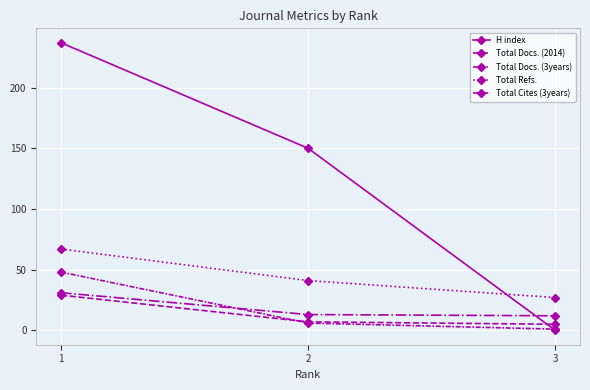

Which series has the widest spread of values?

H index